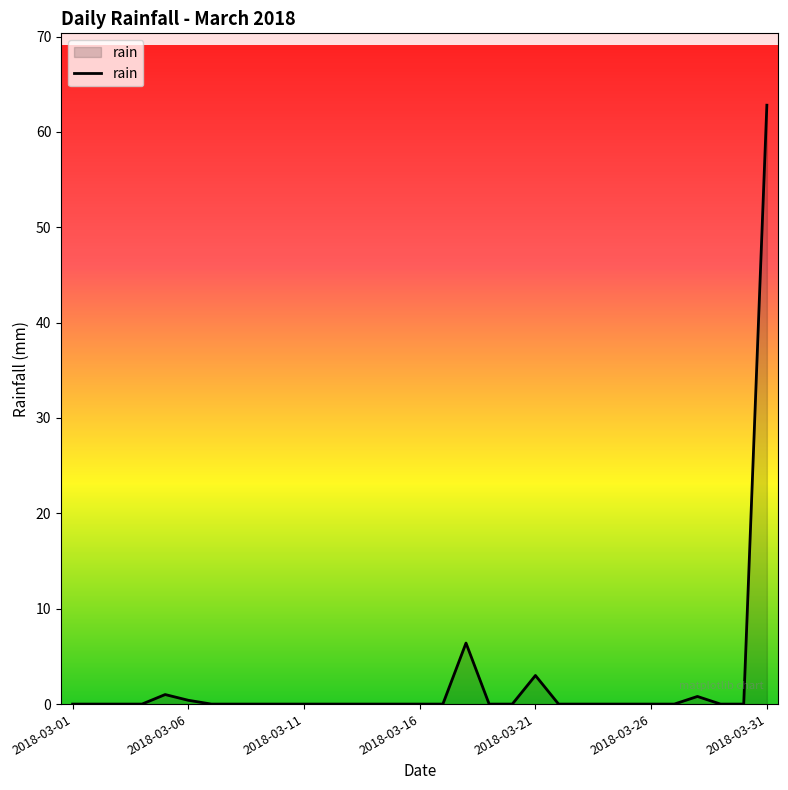

What is the difference between the maximum and minimum values?

62.8